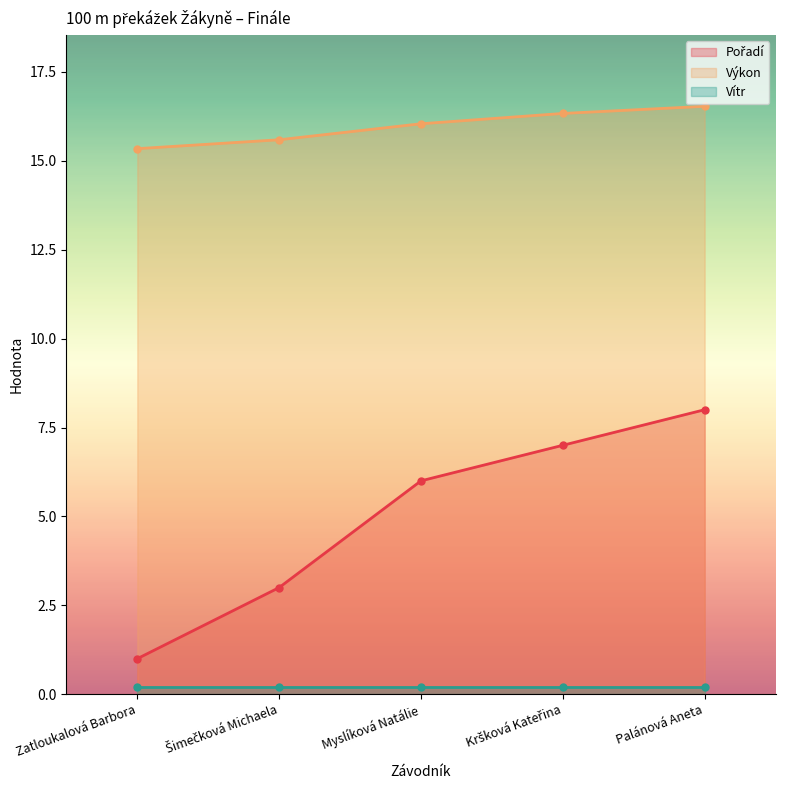

The Výkon series shows 23.4 at Zatloukalová Barbora. True or false?

False